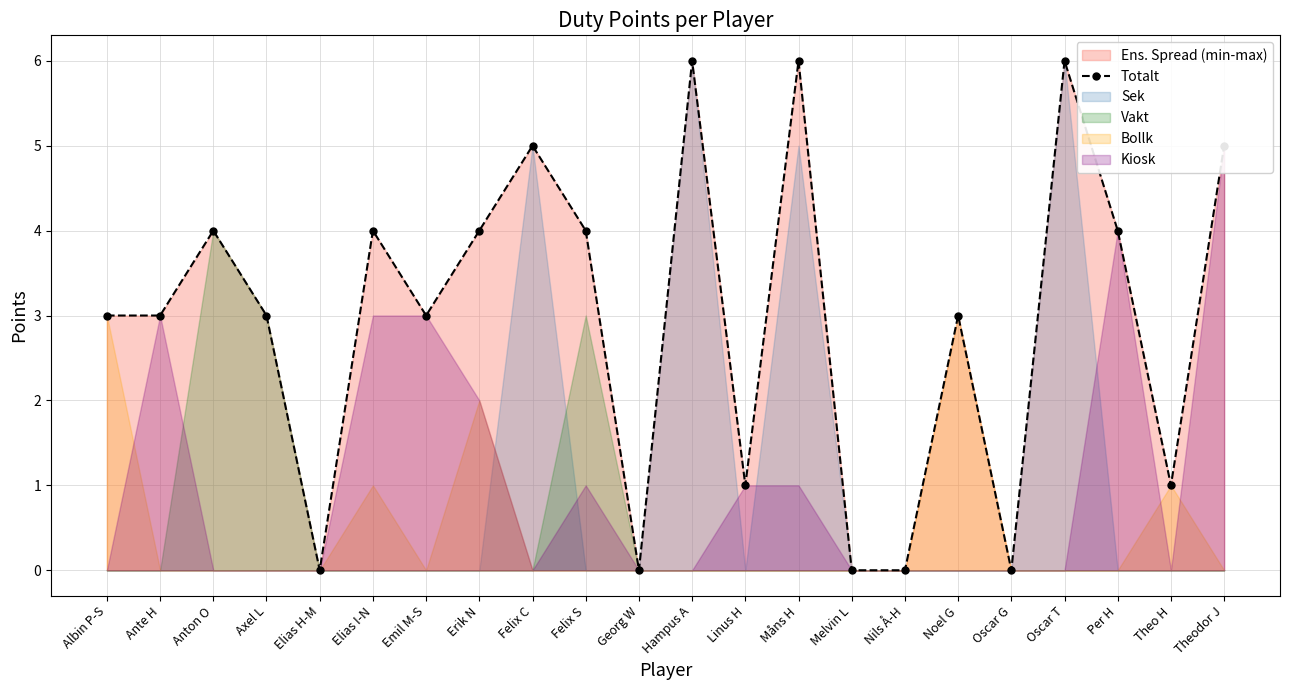

Where is the first local minimum?

Elias H-M